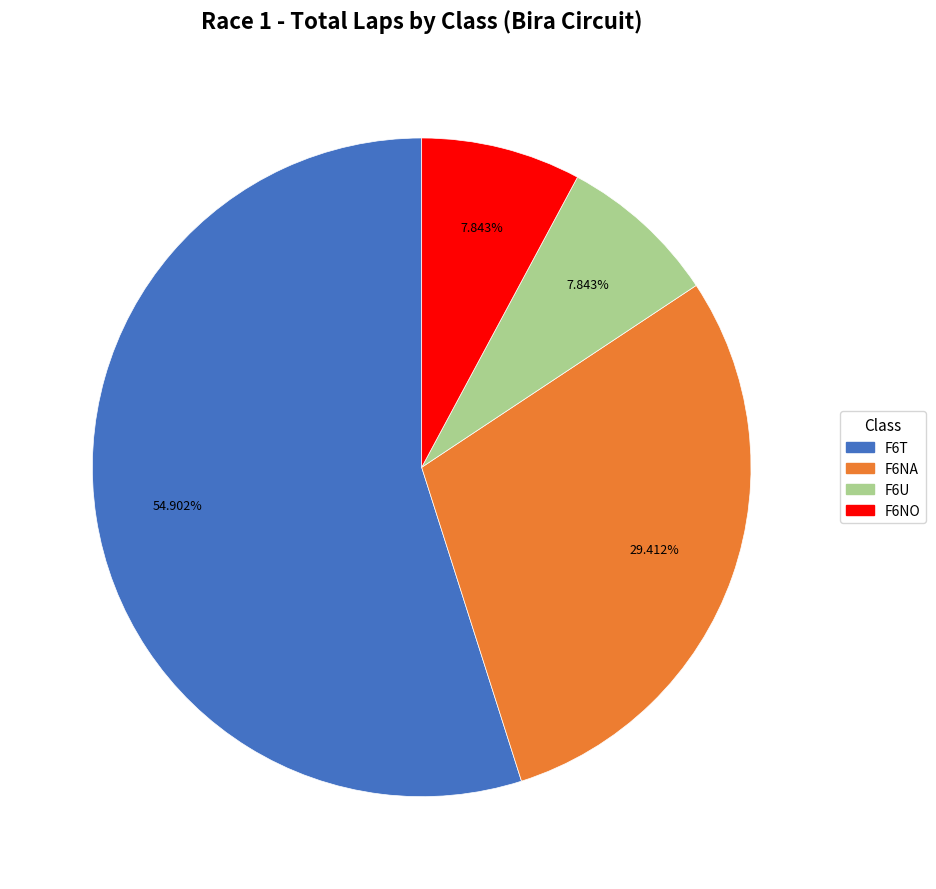

To the nearest percent, what portion does F6NO represent?

8%